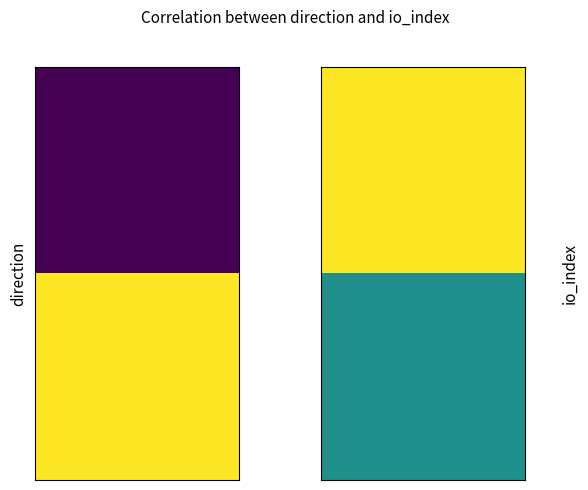

Reading left to right, extract all data points from this chart.

fe12be6d05efc2217c0dd26b90ce56b3a7d78e2: 0=-1	1=1
36f653fd0d761e91ca1a3054dffc24bec693b77: 0=1	1=0